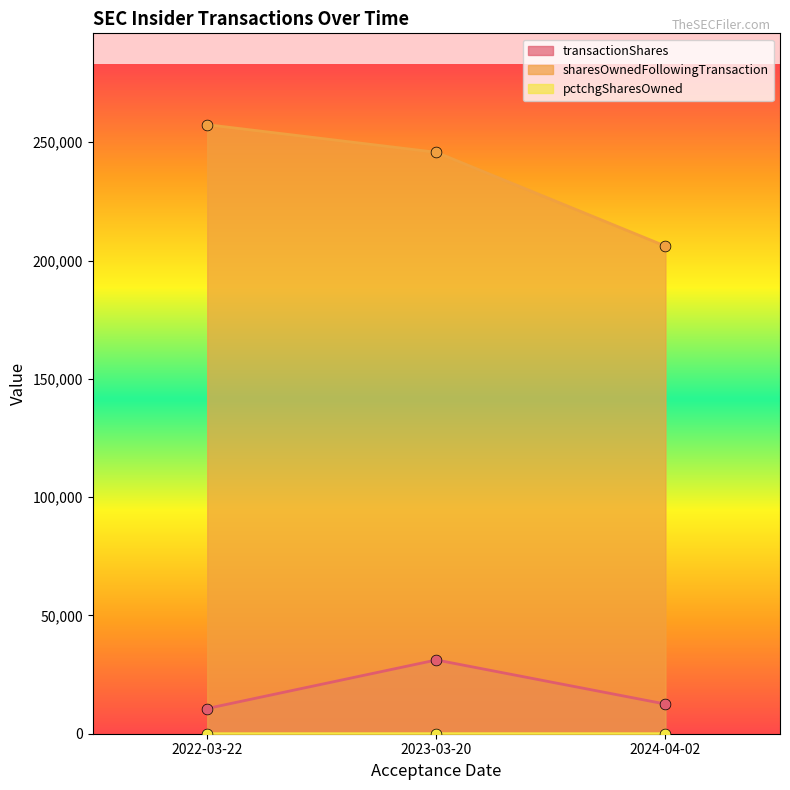

Which series contains the highest Y value?

sharesOwnedFollowingTransaction